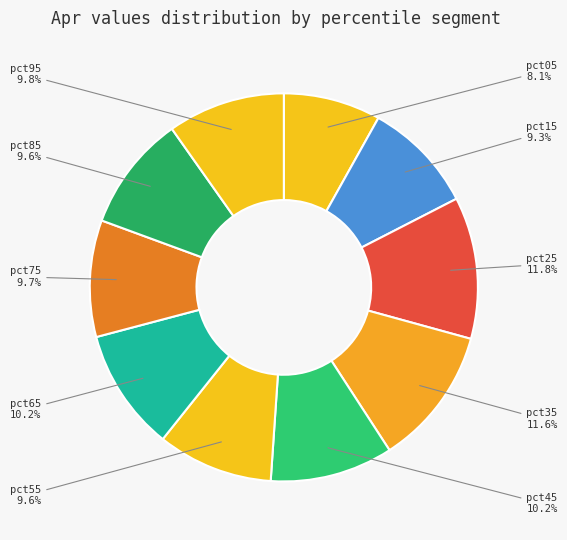

How many slices are in this pie chart?

10